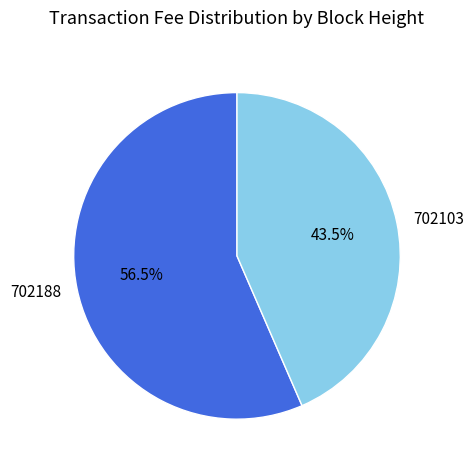

What is the smallest slice in the pie chart?

702103